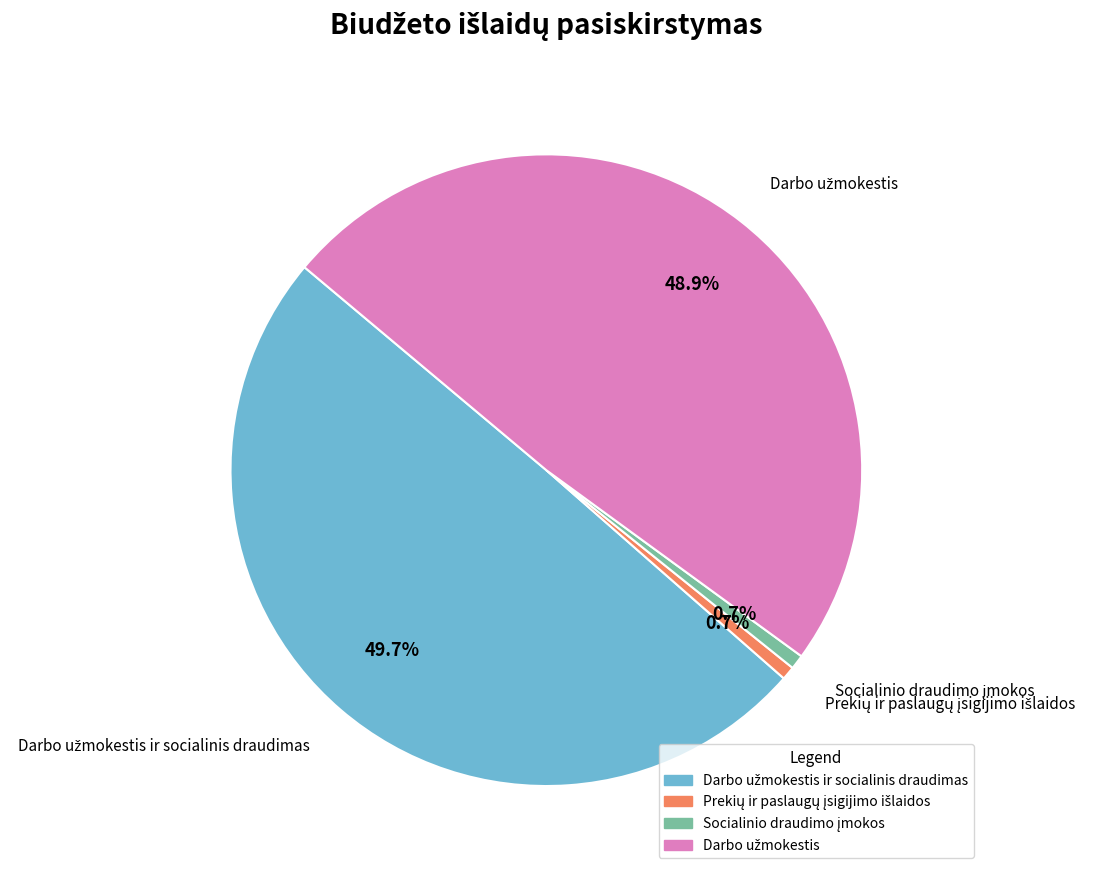

Does any single category account for the majority?

No